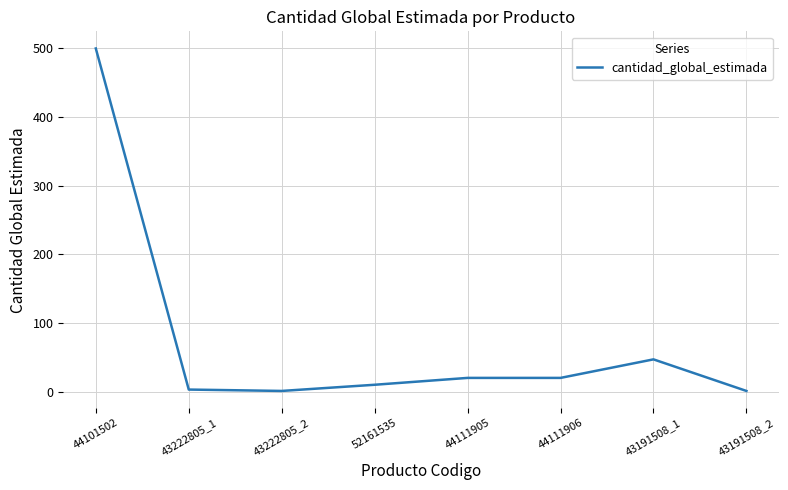

How many lines are shown in the chart?

1